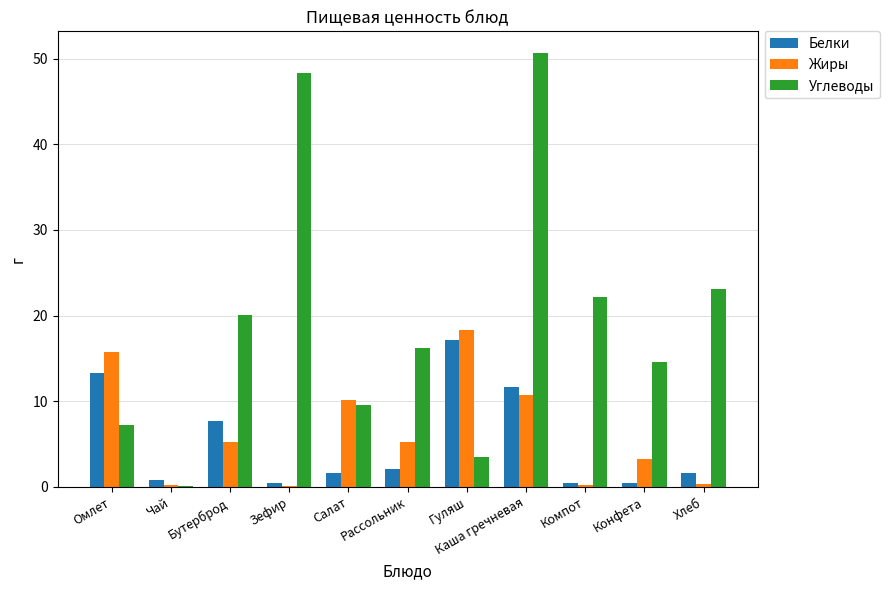

At which category is the sum across all series the highest?

Каша гречневая